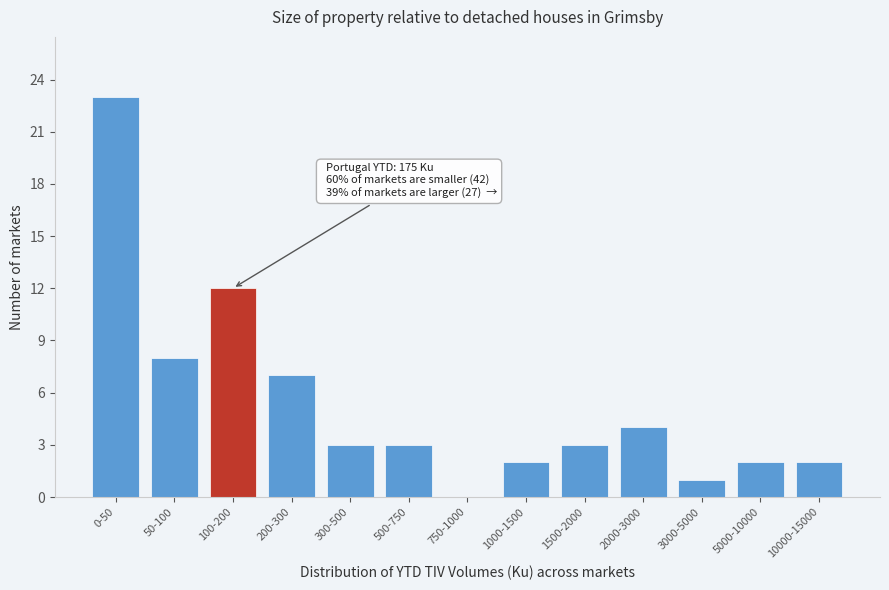

Reading left to right, list all the values displayed in this chart.

0-50=23	50-100=8	100-200=12	200-300=7	300-500=3	500-750=3	750-1000=0	1000-1500=2	1500-2000=3	2000-3000=4	3000-5000=1	5000-10000=2	10000-15000=2